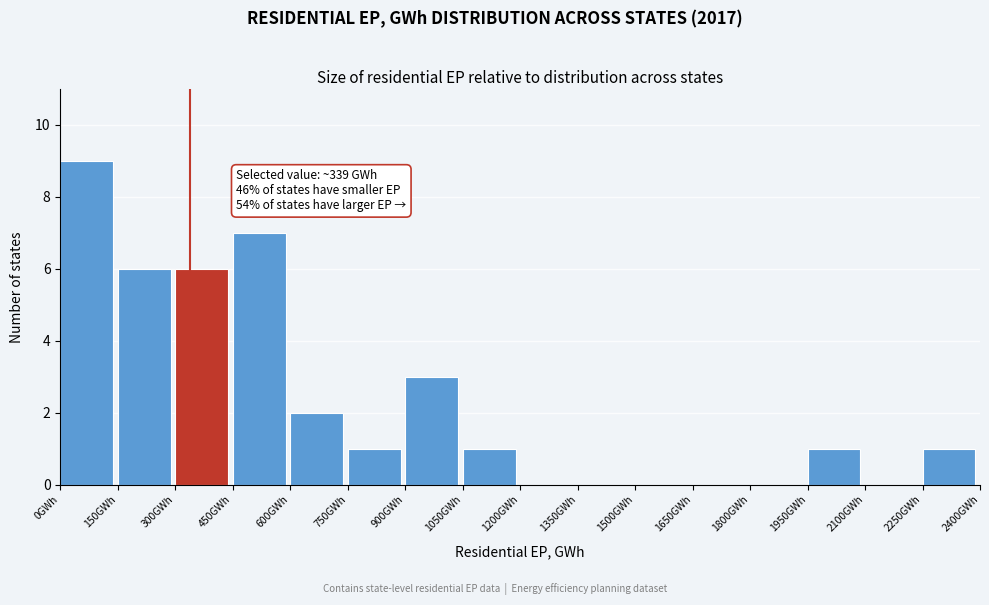

Which range on the x-axis has the tallest bar?

0 to 150